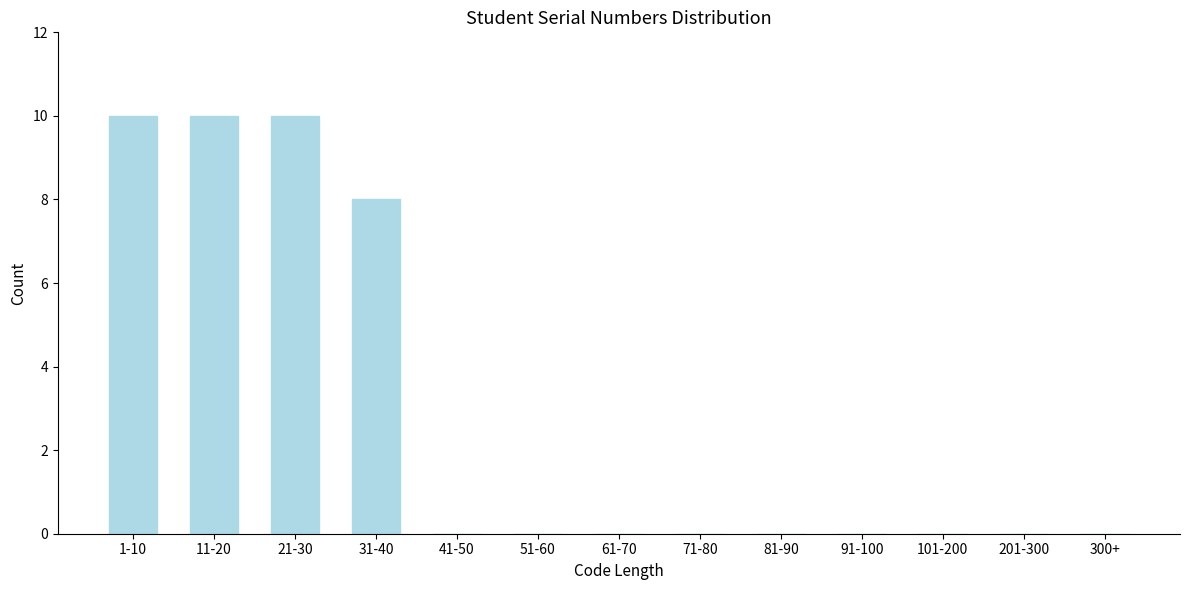

Reading left to right, transcribe all the data shown in this chart.

1-10=10	11-20=10	21-30=10	31-40=8	41-50=0	51-60=0	61-70=0	71-80=0	81-90=0	91-100=0	101-200=0	201-300=0	300+=0